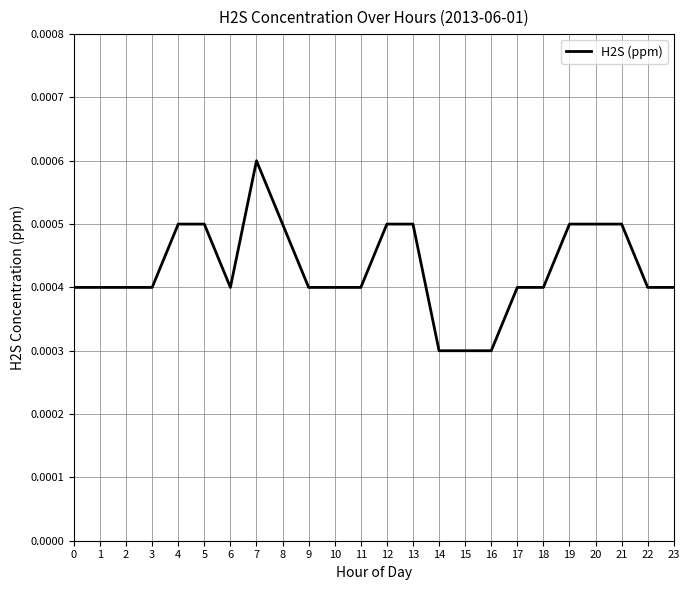

Does the chart display data point markers on the line(s)?

No